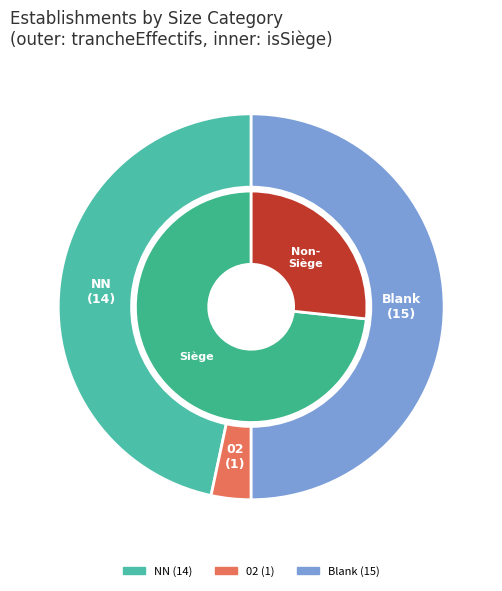

To the nearest percent, what is the combined percentage of  and 02?

53%